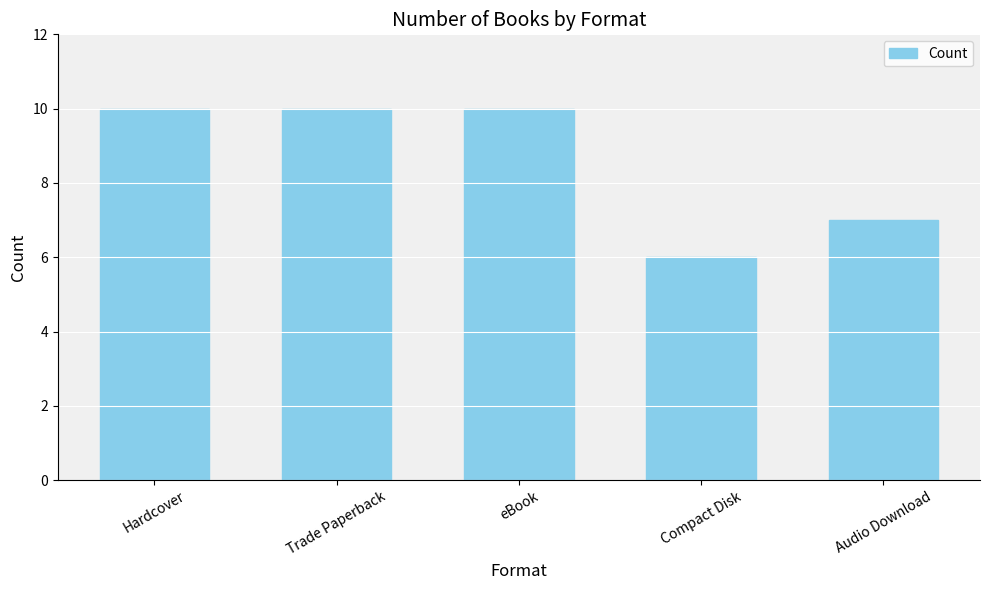

What is the difference between the second highest and second lowest values?

3